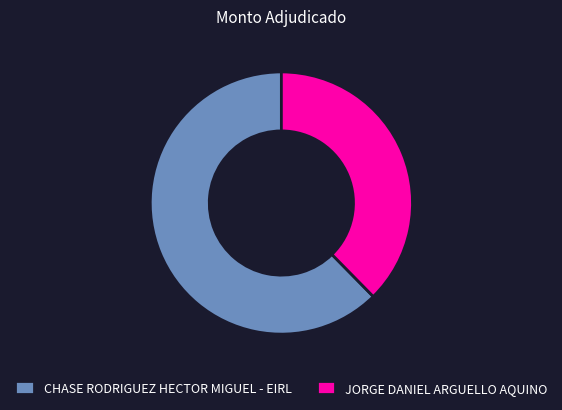

Between CHASE RODRIGUEZ HECTOR MIGUEL - EIRL and JORGE DANIEL ARGUELLO AQUINO, which is larger?

CHASE RODRIGUEZ HECTOR MIGUEL - EIRL